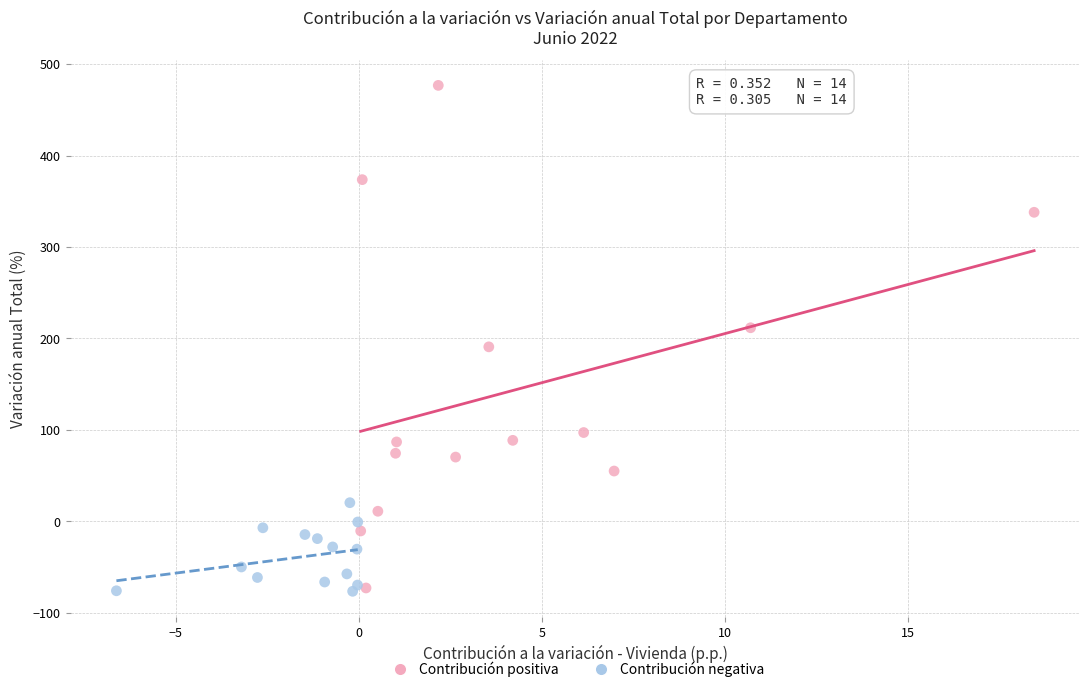

Which series has the widest spread of Y values?

Contribución positiva